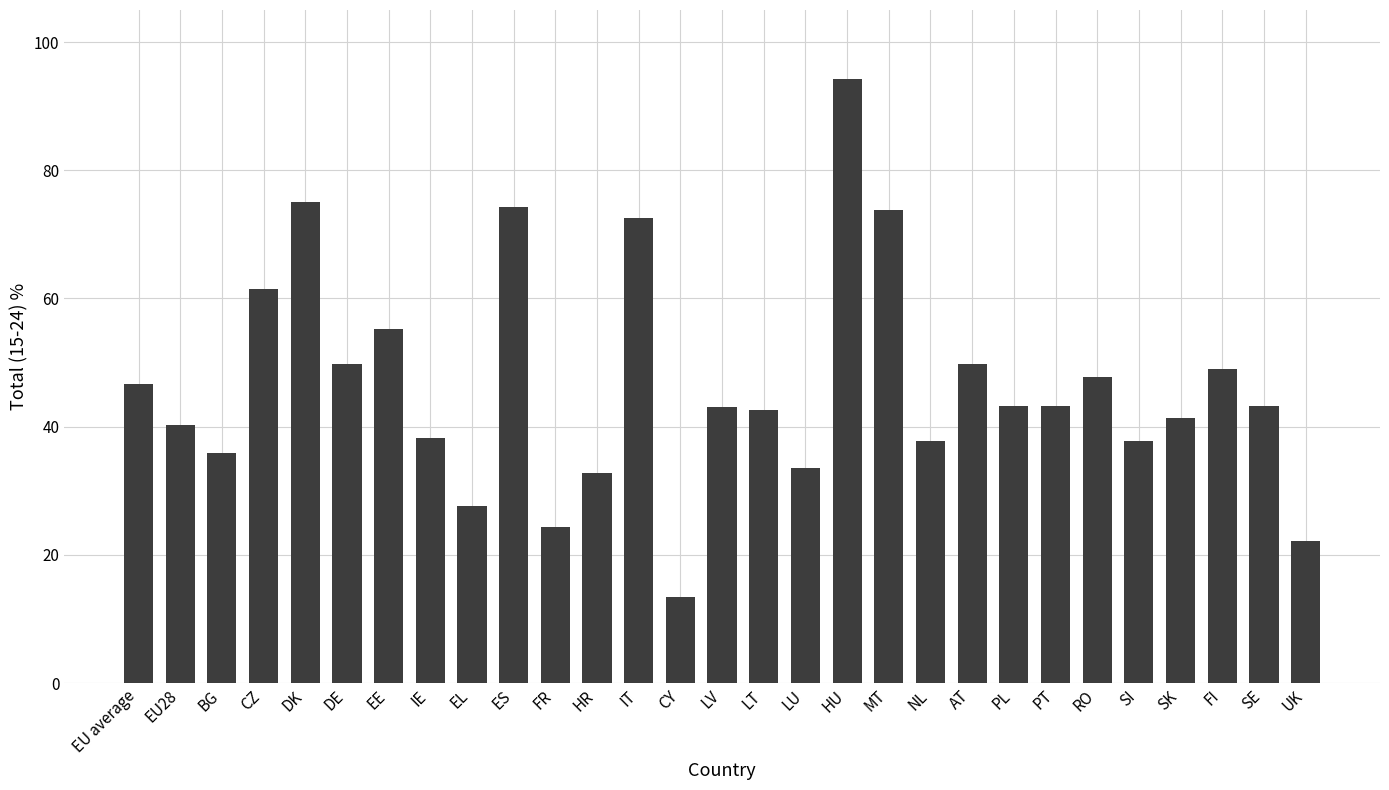

Are the bars grouped side by side (vs. stacked)?

No